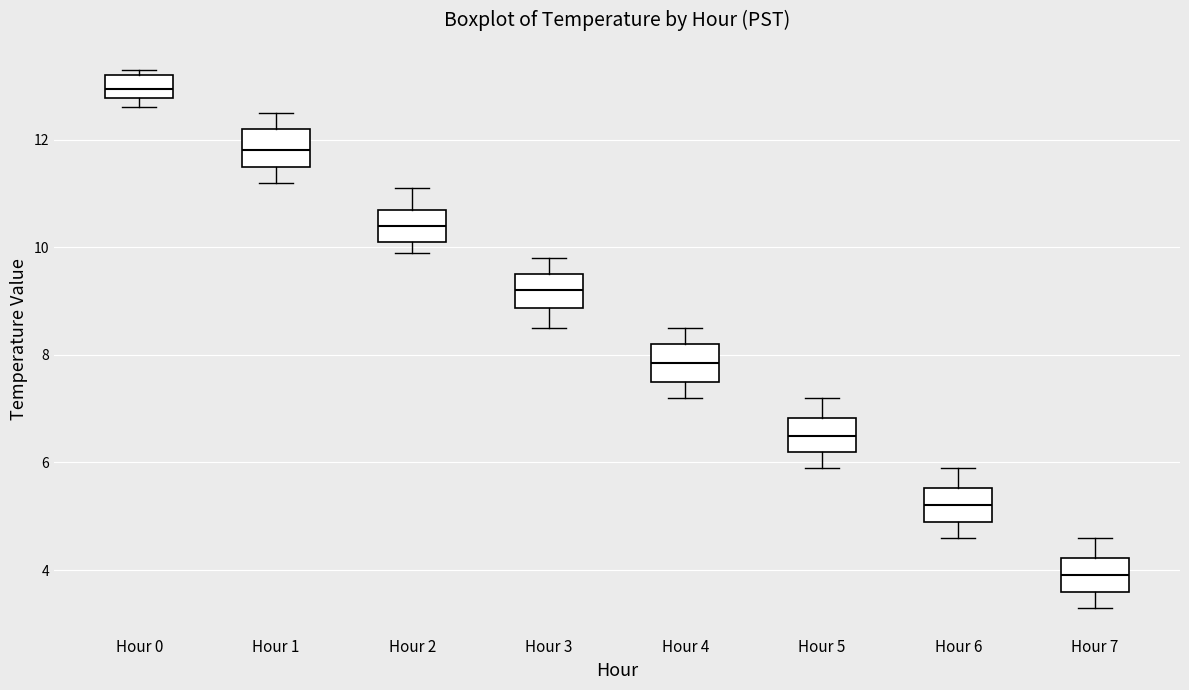

Reading left to right, read every box against the y-axis: the position of its median line, the range the box covers, and the ends of its whiskers. The values are not printed on the chart, so give them approximately, as read against the axis.

Hour 0: median 13.0, box 12.8 to 13.2, whiskers 12.6 to 13.4
Hour 1: median 11.8, box 11.6 to 12.2, whiskers 11.2 to 12.6
Hour 2: median 10.4, box 10.2 to 10.8, whiskers 10.0 to 11.2
Hour 3: median 9.2, box 8.8 to 9.6, whiskers 8.6 to 9.8
Hour 4: median 7.8, box 7.6 to 8.2, whiskers 7.2 to 8.6
Hour 5: median 6.6, box 6.2 to 6.8, whiskers 6.0 to 7.2
Hour 6: median 5.2, box 5.0 to 5.6, whiskers 4.6 to 6.0
Hour 7: median 4.0, box 3.6 to 4.2, whiskers 3.4 to 4.6